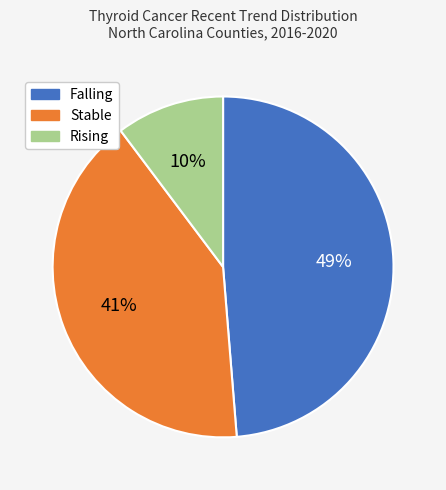

To the nearest percent, what is the average slice percentage?

33%